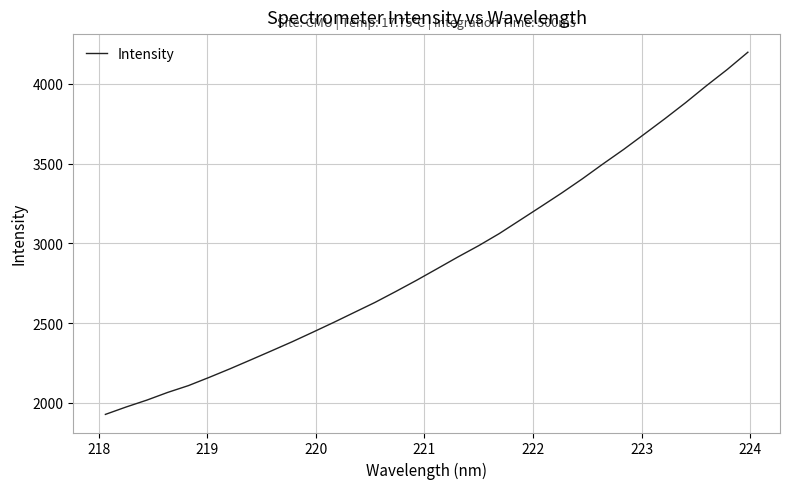

What is the minimum value shown in the chart?

1928.1